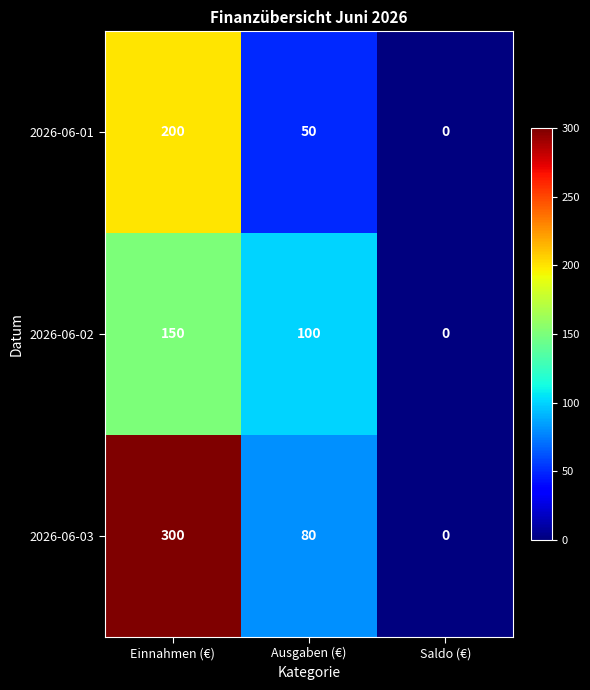

How many series are shown in this chart?

3